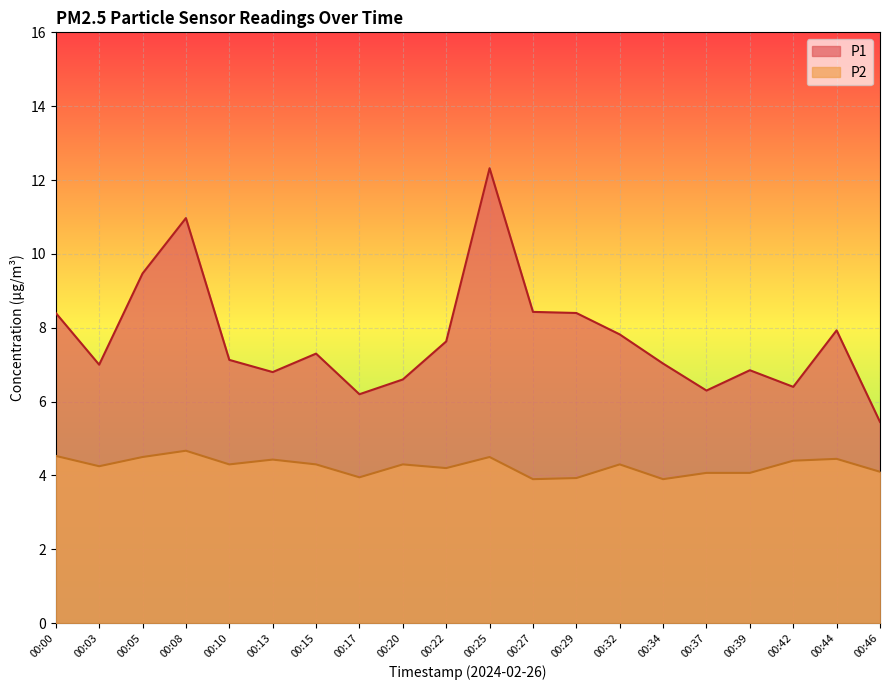

List the labels in order of P1 value, smallest first.

00:46, 00:17, 00:37, 00:42, 00:20, 00:13, 00:39, 00:03, 00:34, 00:10, 00:15, 00:22, 00:32, 00:44, 00:00, 00:29, 00:27, 00:05, 00:08, 00:25